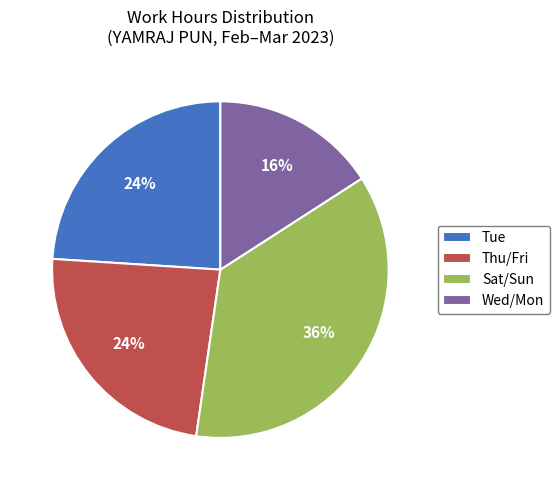

Is there a majority slice in this chart?

No